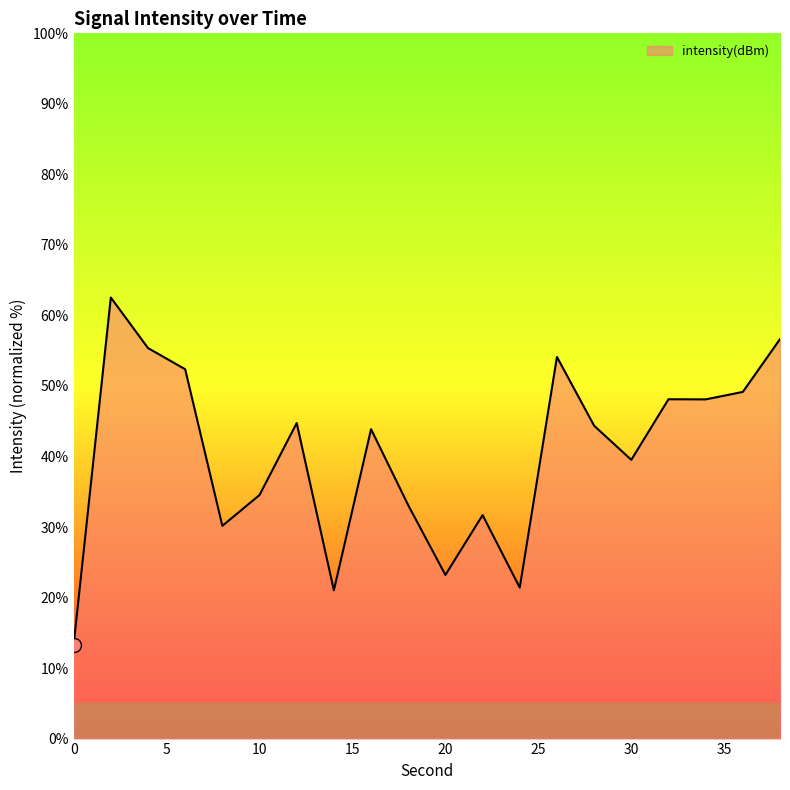

What is the difference between the maximum and minimum values?

49.3